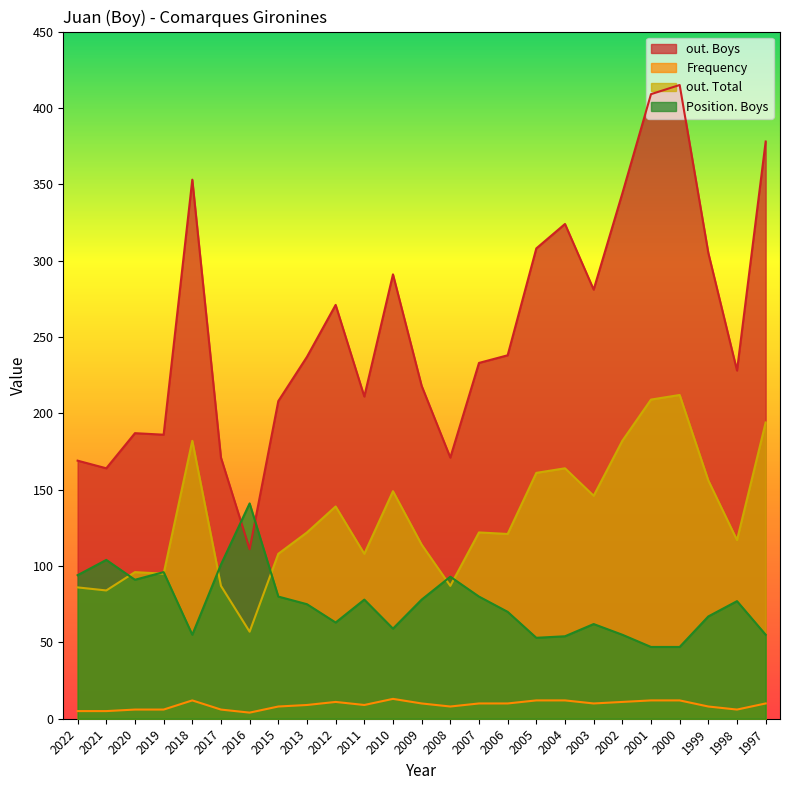

Which category has the highest value across all series?

2000